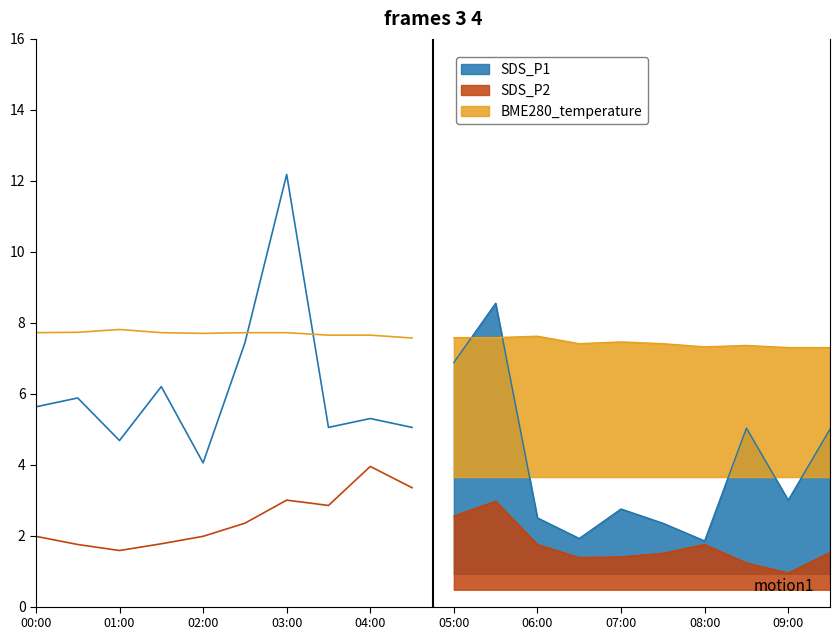

Does the chart display data point markers on the line(s)?

No